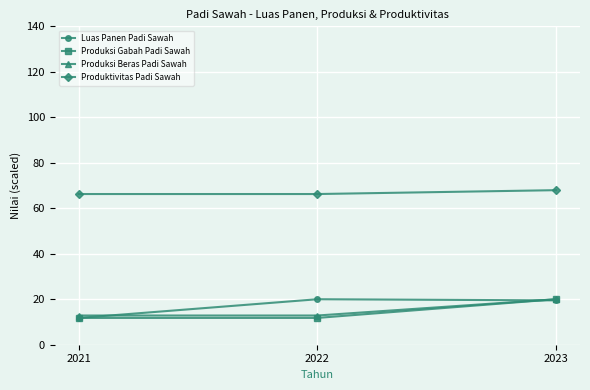

True or false: Produksi Gabah Padi Sawah has a value of 20.0 at 2023.

True